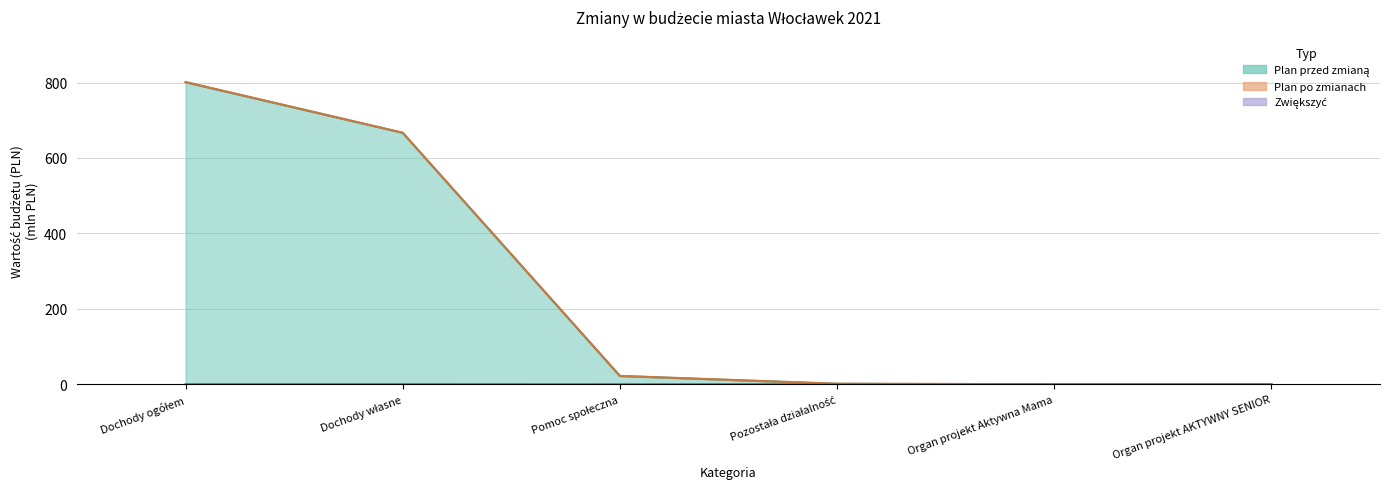

What is the minimum value for Zwiększyć?

0.1